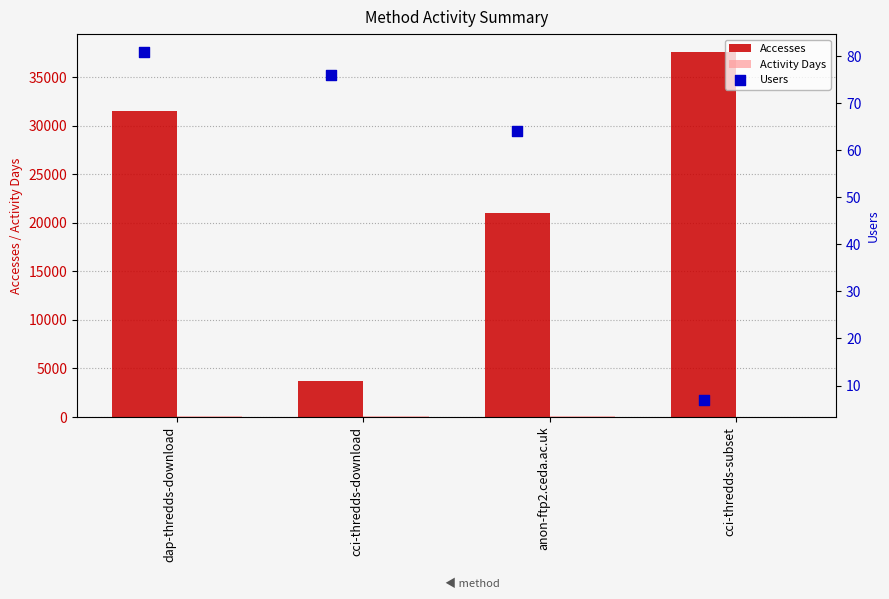

Which series contains the lowest Y value?

Users